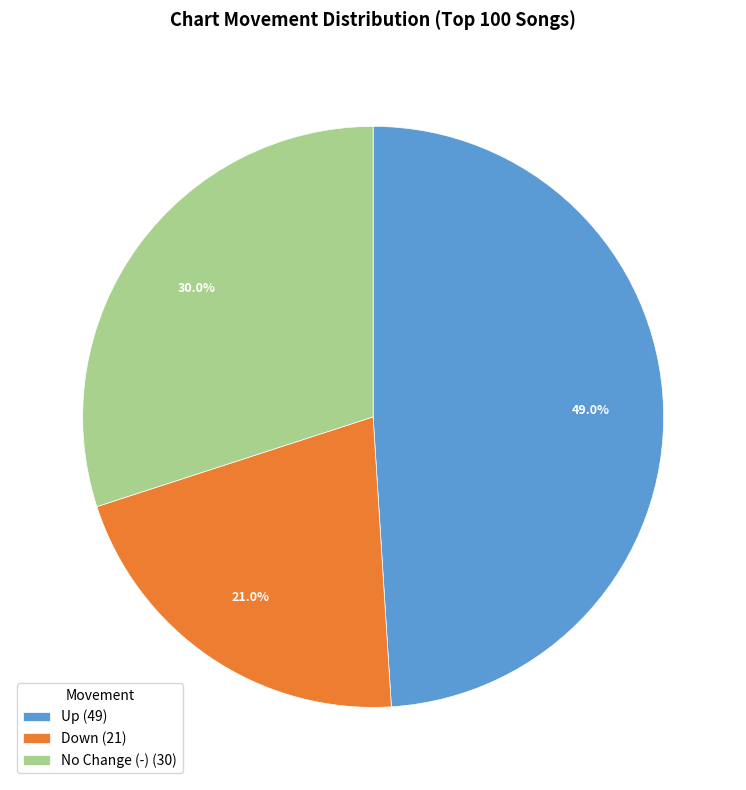

Between Up (49) and Down (21), which is larger?

Up (49)